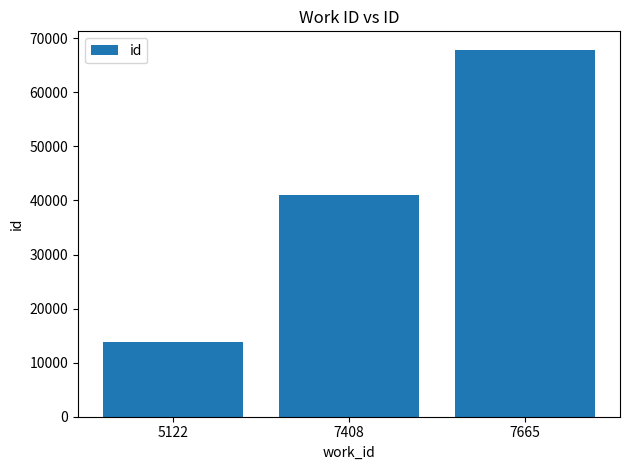

How many bars are there in total?

3